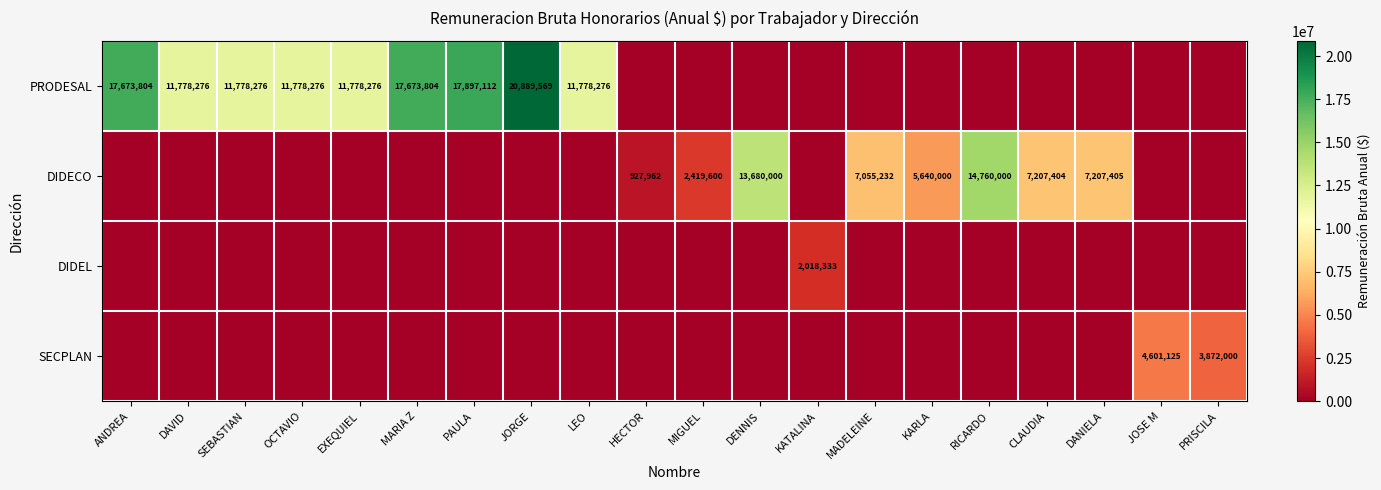

The DIDECO series shows 7207405 at DANIELA. True or false?

True